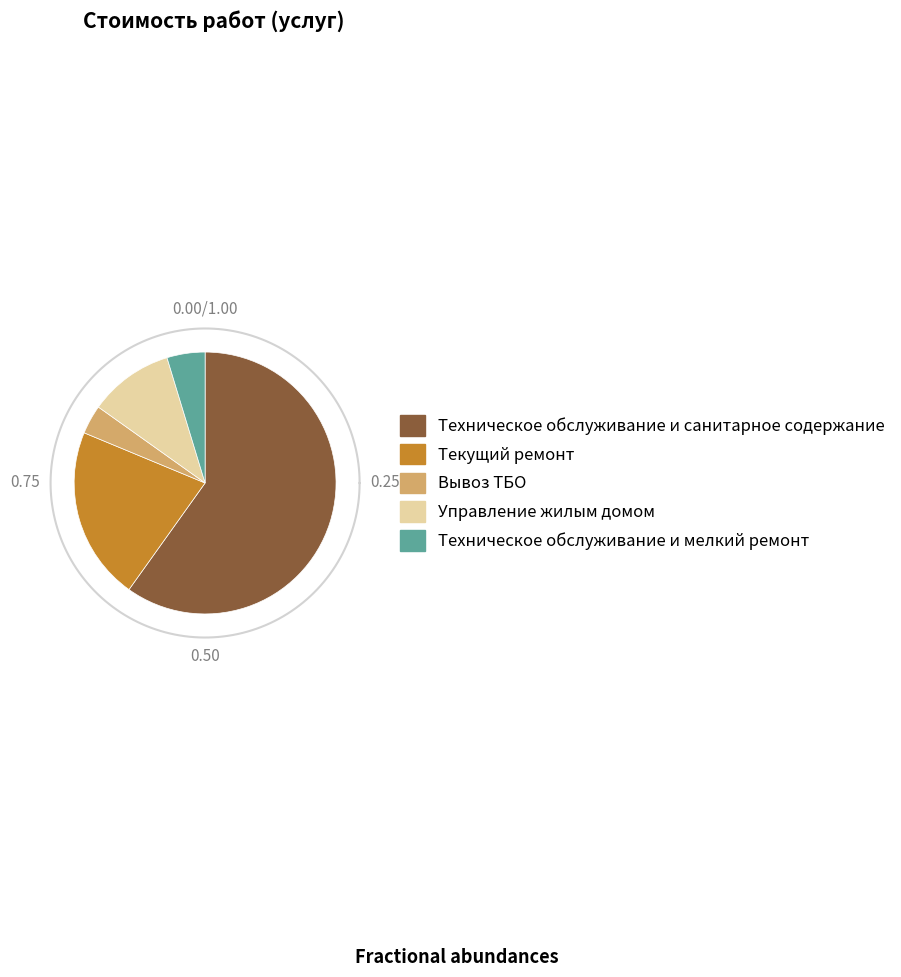

The Вывоз ТБО slice represents 1% of the pie. True or false?

False